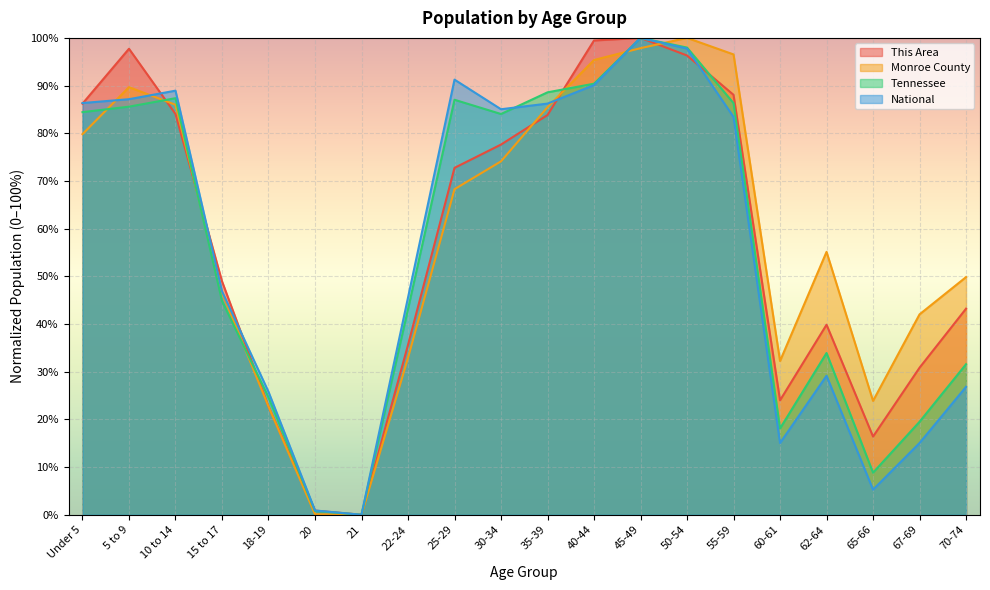

What is the label of the 2nd point from the right?

67-69